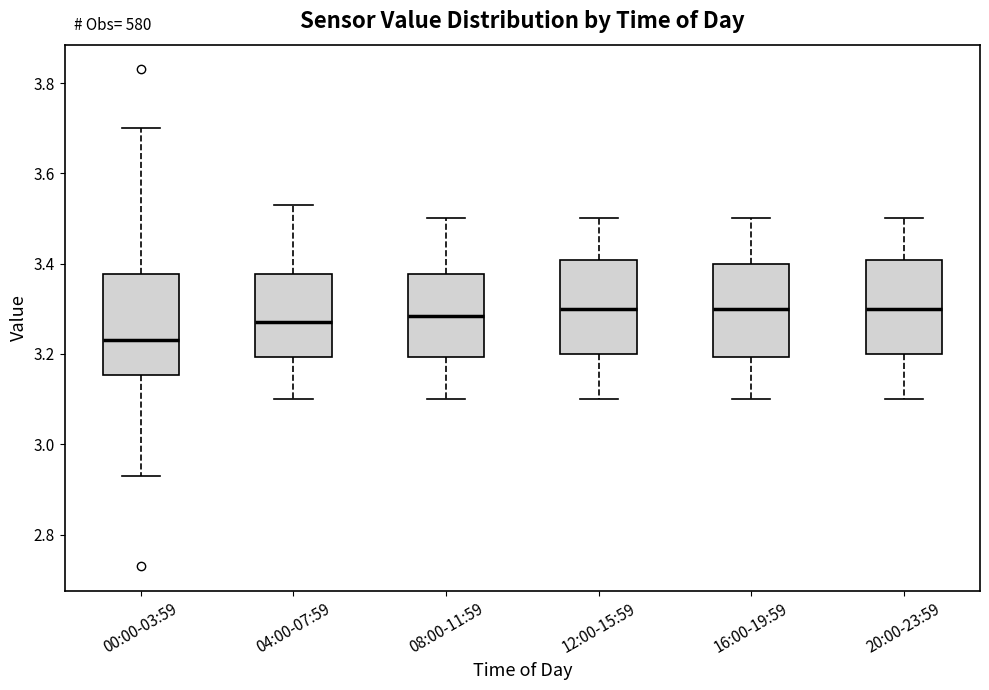

Reading left to right, read every box against the y-axis: the position of its median line, the range the box covers, and the ends of its whiskers. The values are not printed on the chart, so give them approximately, as read against the axis.

00:00-03:59: median 3.24, box 3.16 to 3.38, whiskers 2.94 to 3.70
04:00-07:59: median 3.28, box 3.20 to 3.38, whiskers 3.10 to 3.54
08:00-11:59: median 3.28, box 3.20 to 3.38, whiskers 3.10 to 3.50
12:00-15:59: median 3.30, box 3.20 to 3.40, whiskers 3.10 to 3.50
16:00-19:59: median 3.30, box 3.20 to 3.40, whiskers 3.10 to 3.50
20:00-23:59: median 3.30, box 3.20 to 3.40, whiskers 3.10 to 3.50